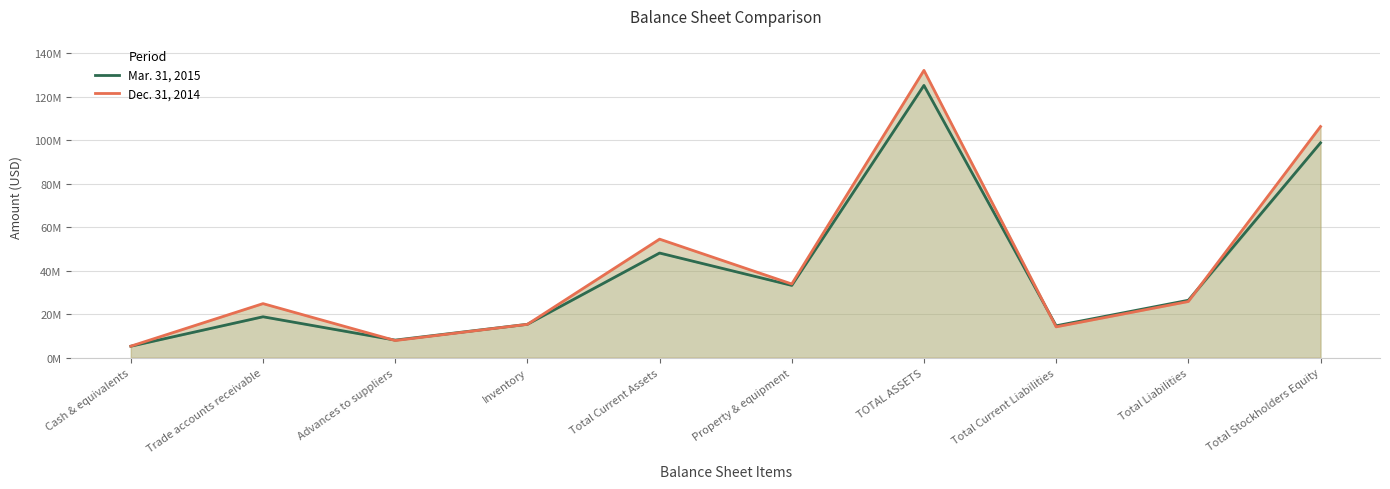

What are all the series names shown in the legend?

Mar. 31, 2015, Dec. 31, 2014